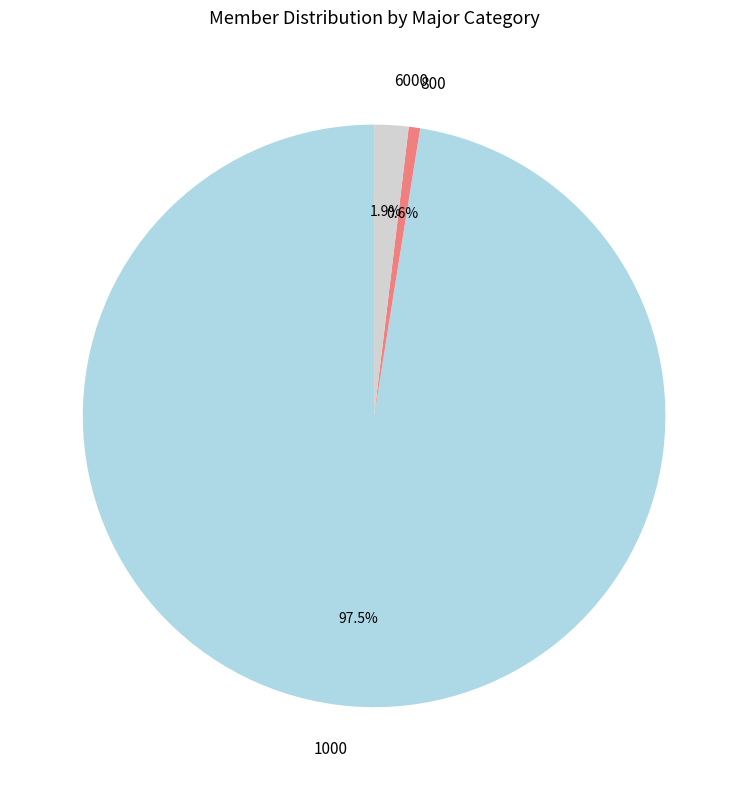

What percentage is NOT represented by 1000?

2.5%